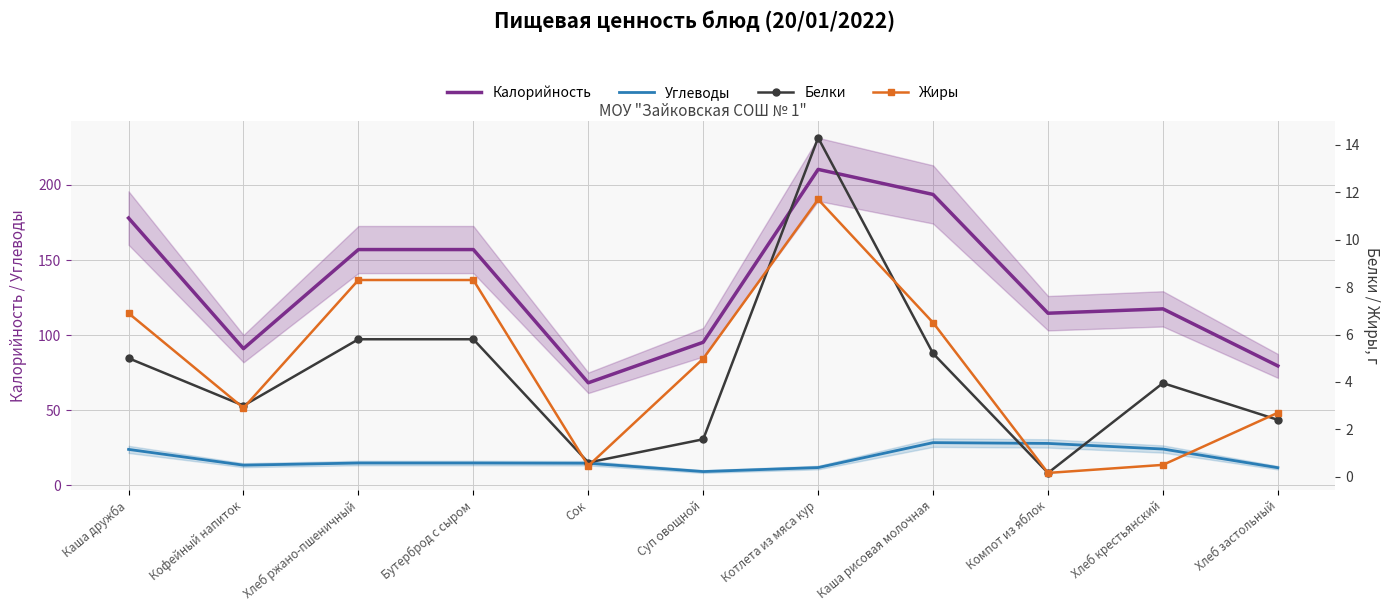

Which has a higher value, Компот из яблок or Хлеб крестьянский?

Хлеб крестьянский